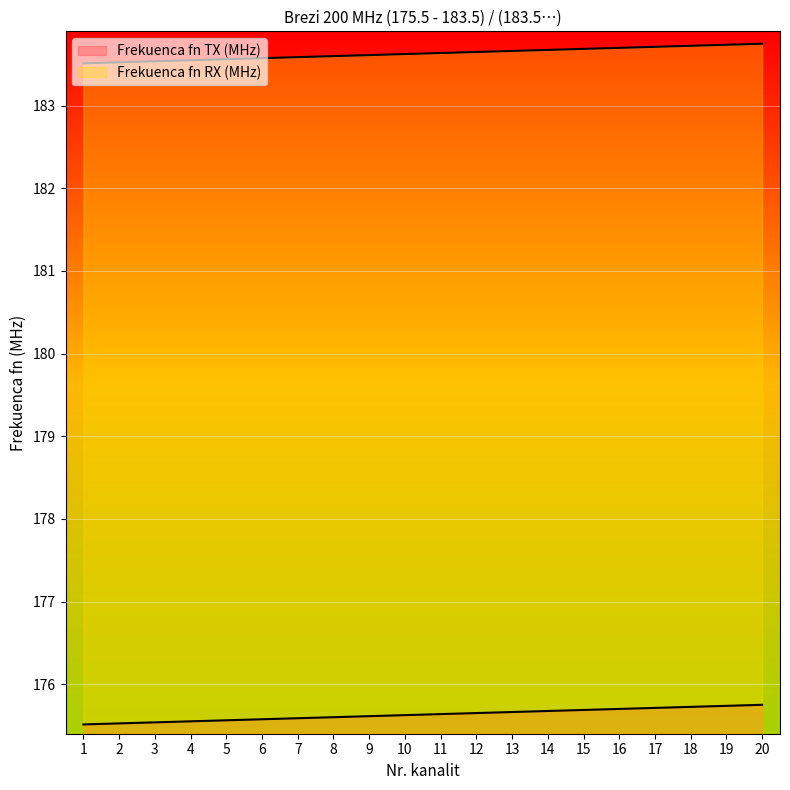

How many lines are shown in the chart?

2